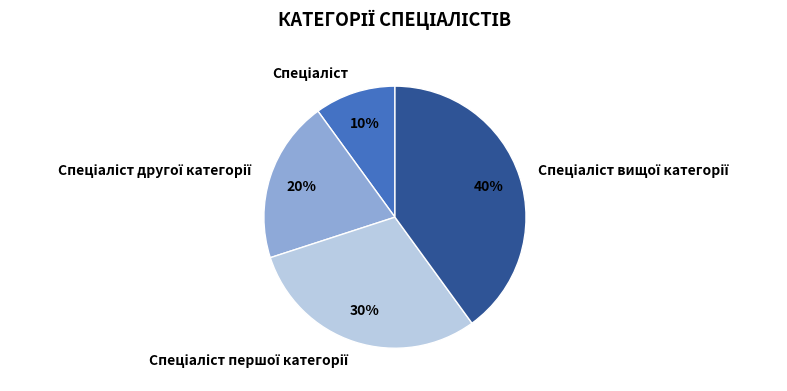

To the nearest percent, what is the difference between the largest and smallest slice percentages?

30%